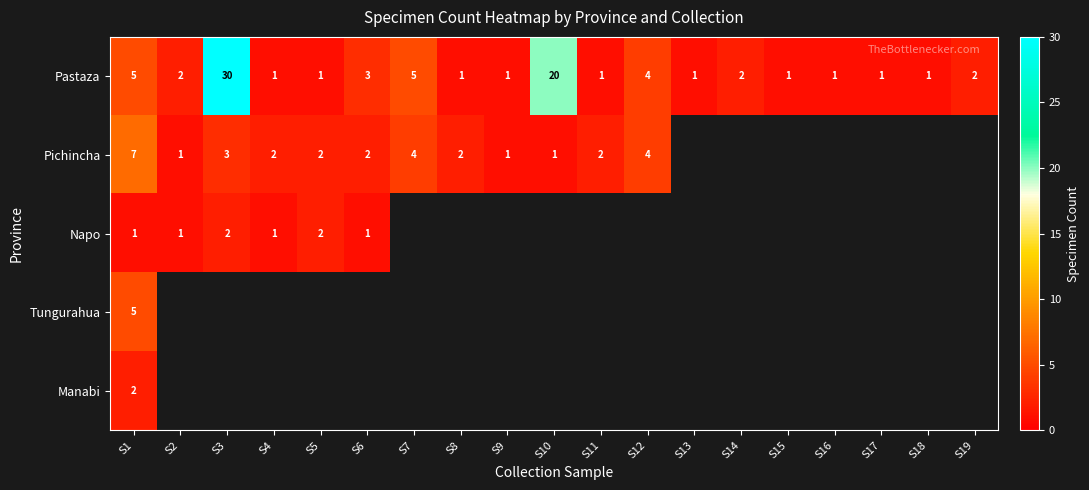

Which category has the highest value in the Pastaza series?

S3